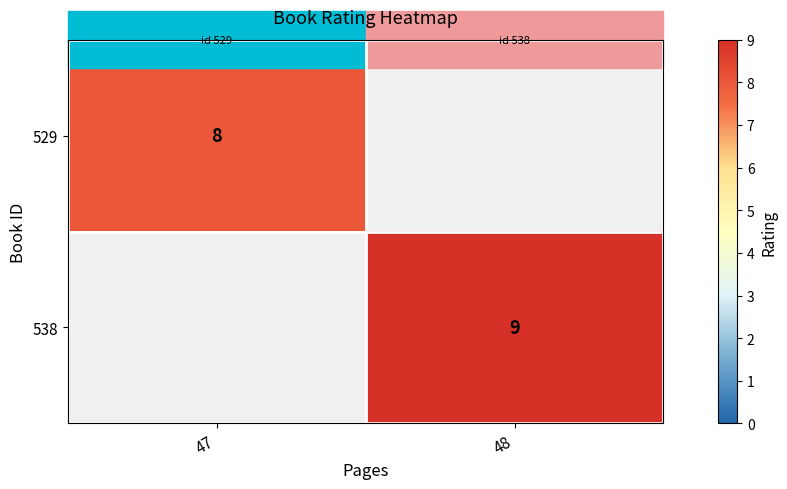

The value of 529 at 47 is 4.6. True or false?

False